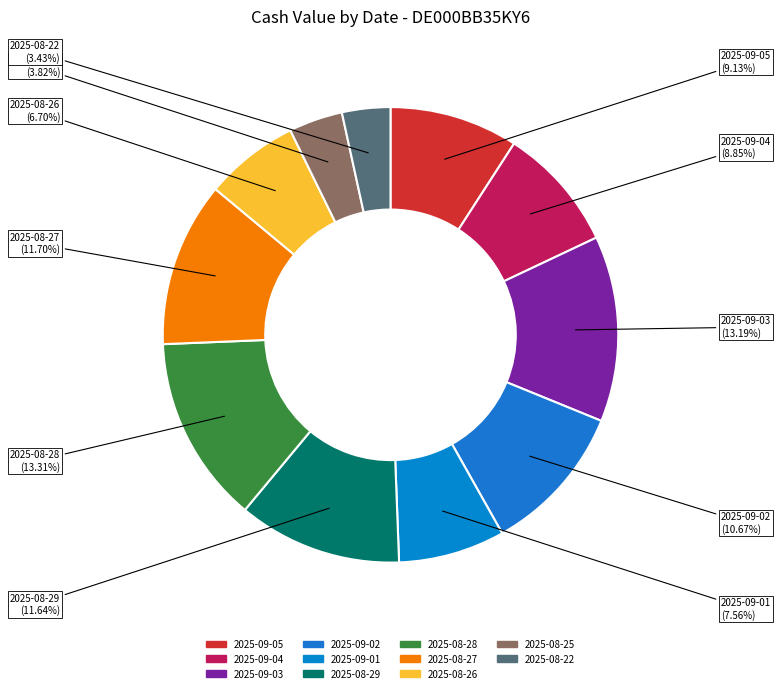

Does 2025-08-25 account for over 50% of the chart?

No